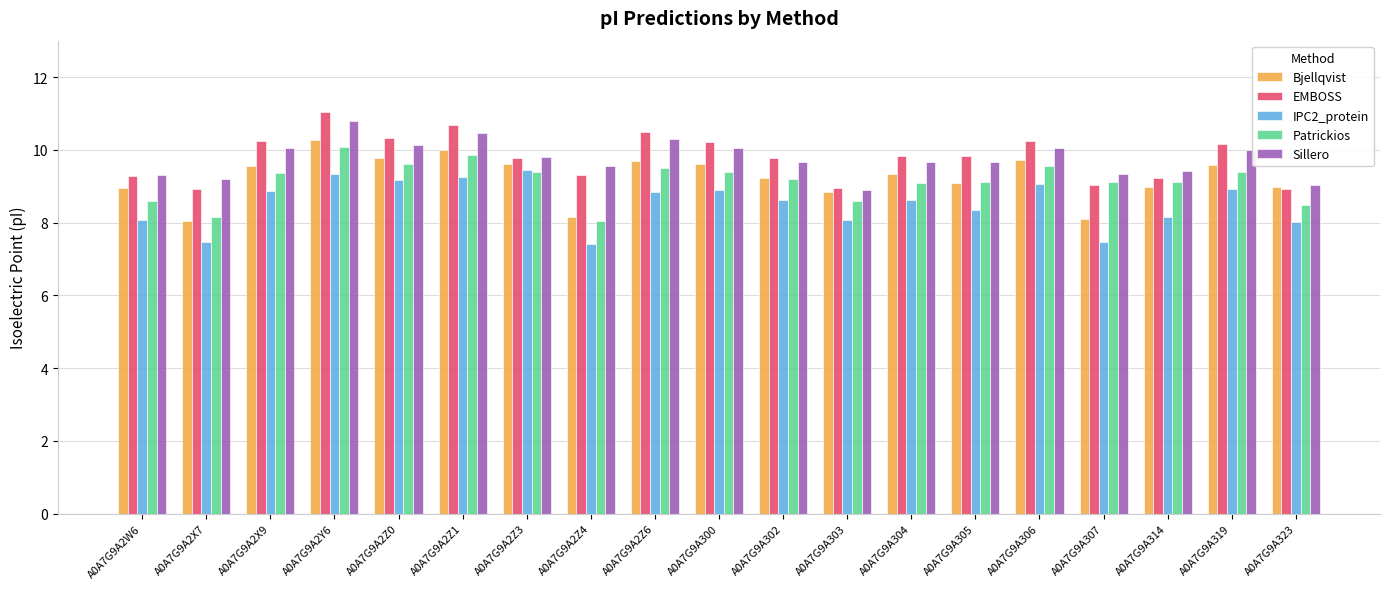

How many distinct data groups are displayed?

5